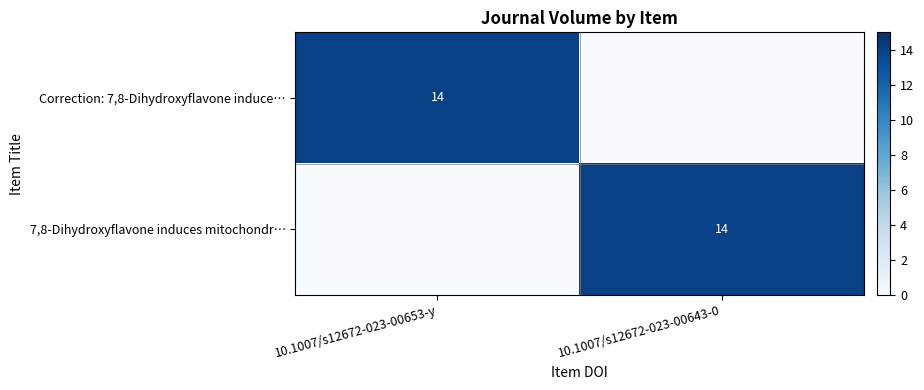

At how many categories does at least one series exceed 8?

2